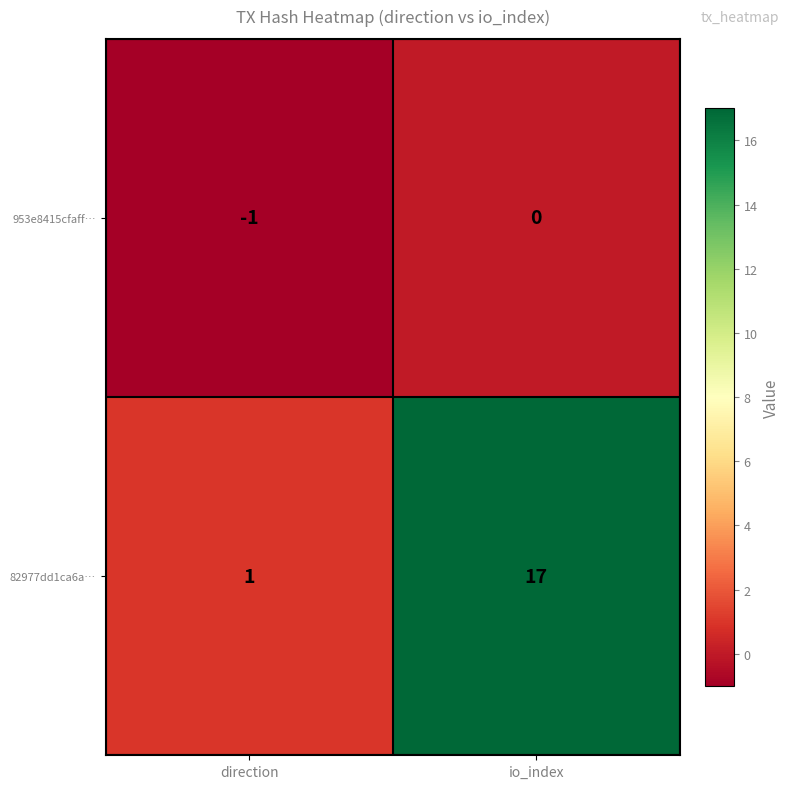

What is the maximum value for 82977dd1ca6a…?

17